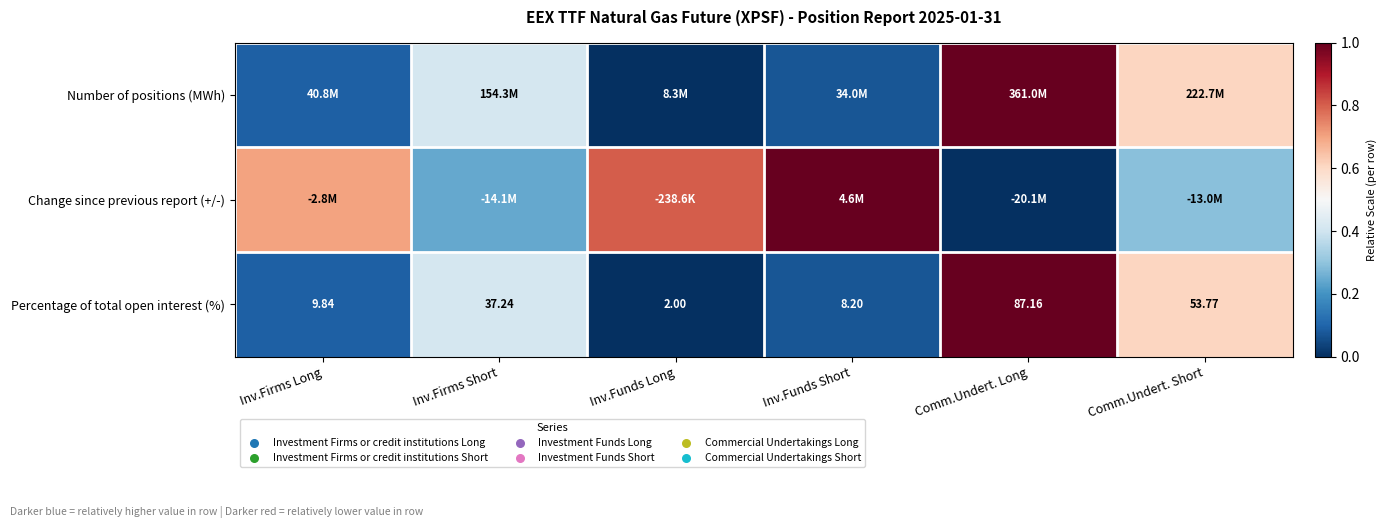

List the labels in order of Percentage of total open interest (%) value, smallest first.

Inv.Funds Long, Inv.Funds Short, Inv.Firms Long, Inv.Firms Short, Comm.Undert. Short, Comm.Undert. Long